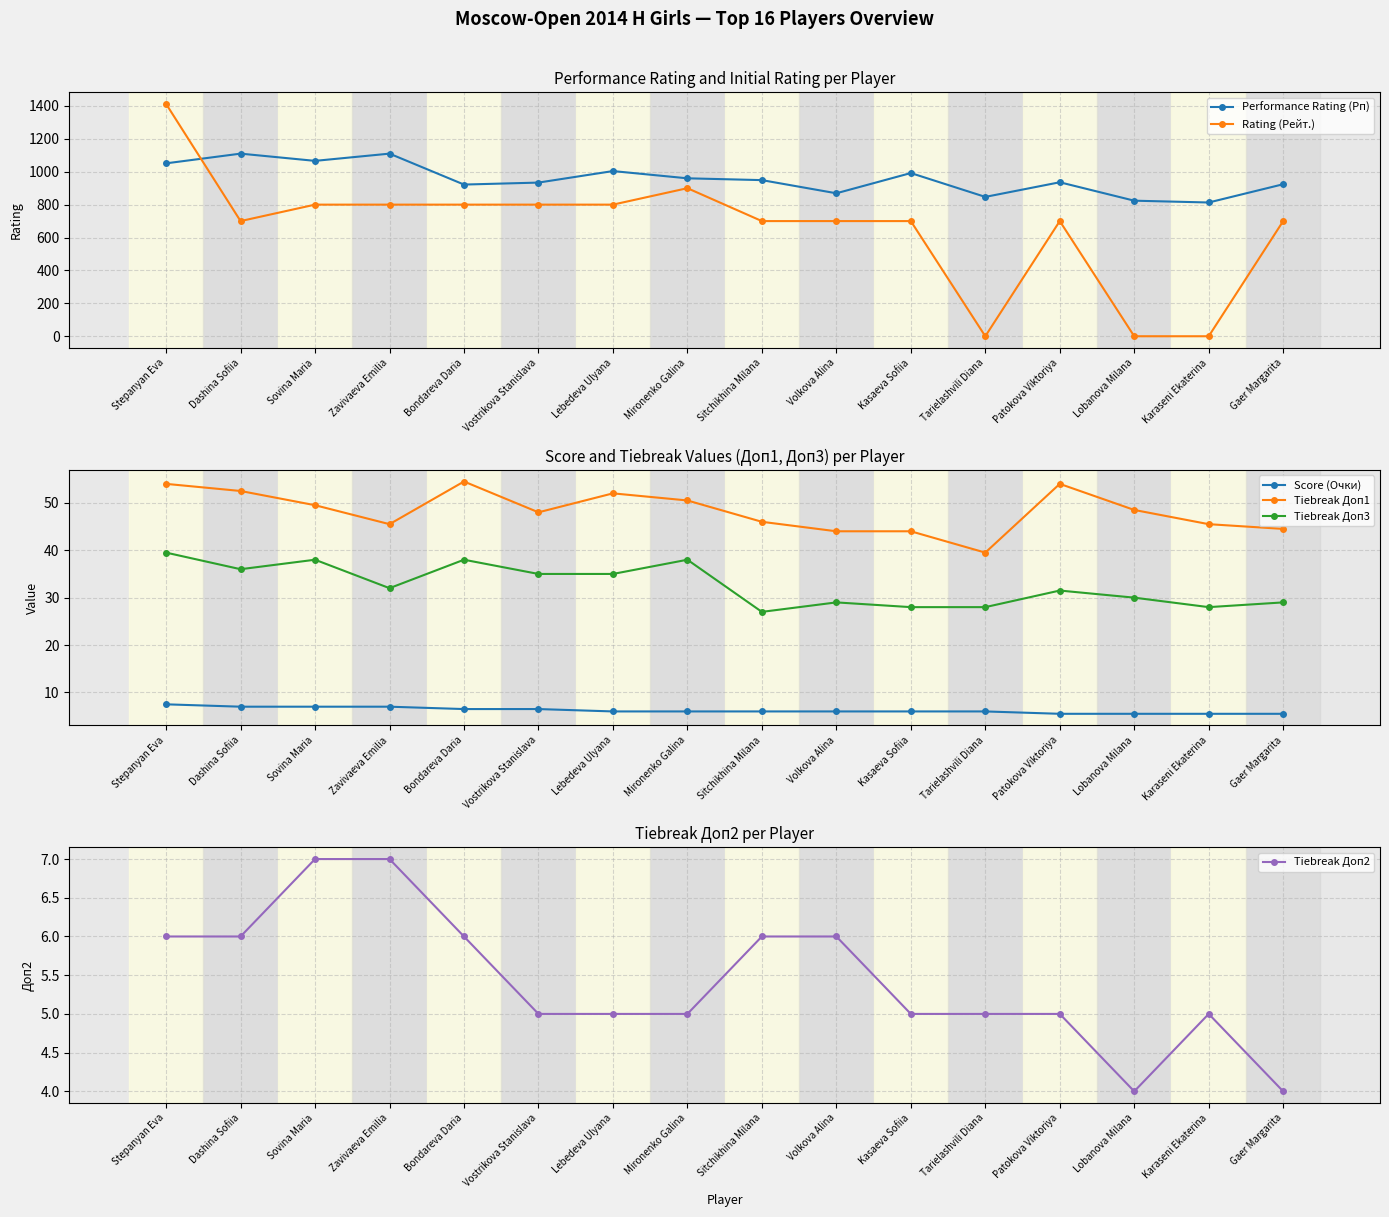

What is the difference between the maximum and minimum values in the Tiebreak Доп1 series?

15.0